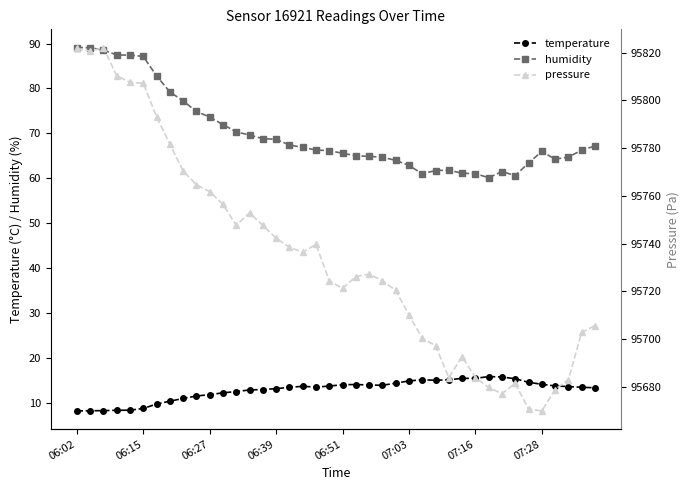

True or false: temperature has more than 0 points higher than both neighbors.

True